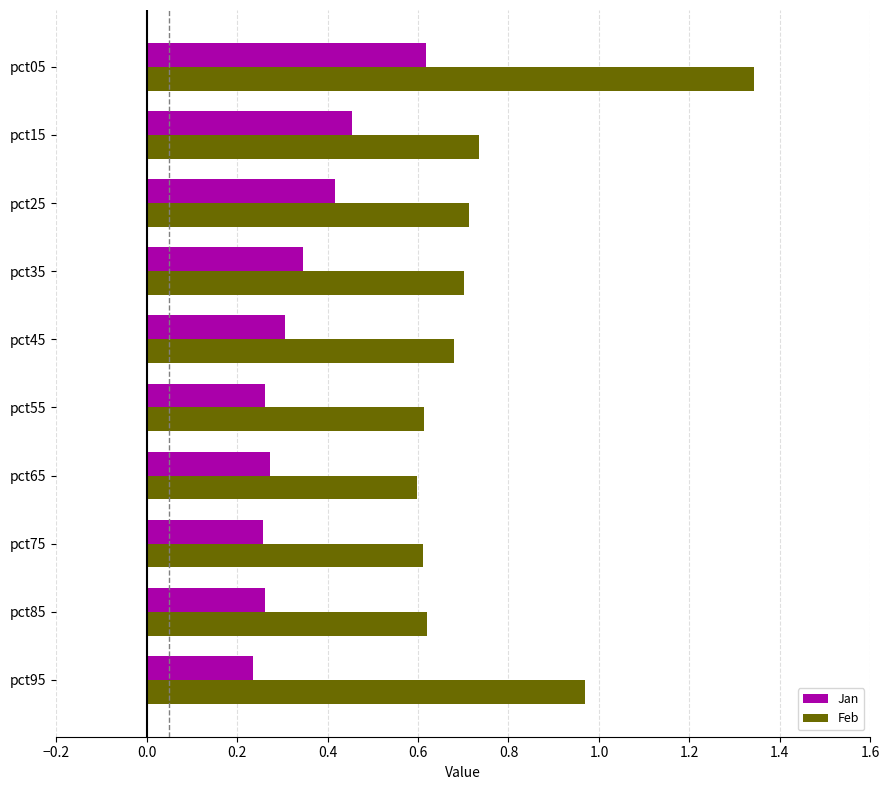

Rank the series at pct95 from highest to lowest value.

Feb, Jan